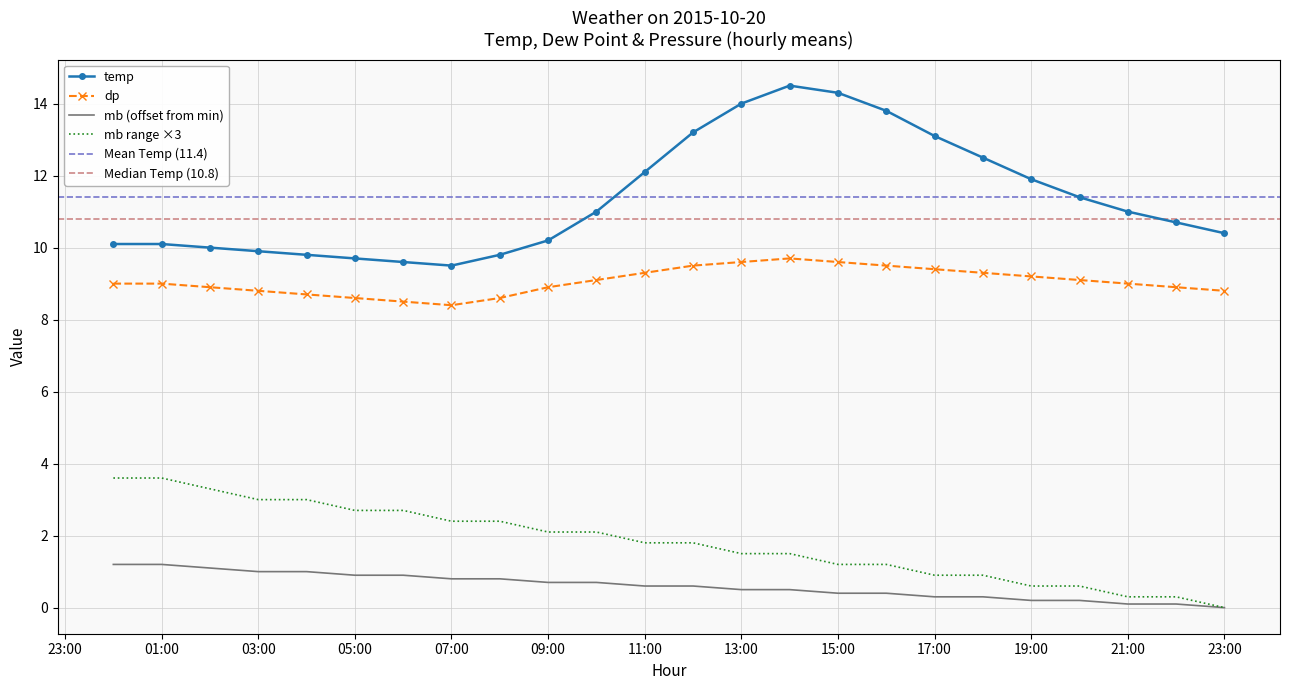

Is this an area chart (filled region under the line)?

No